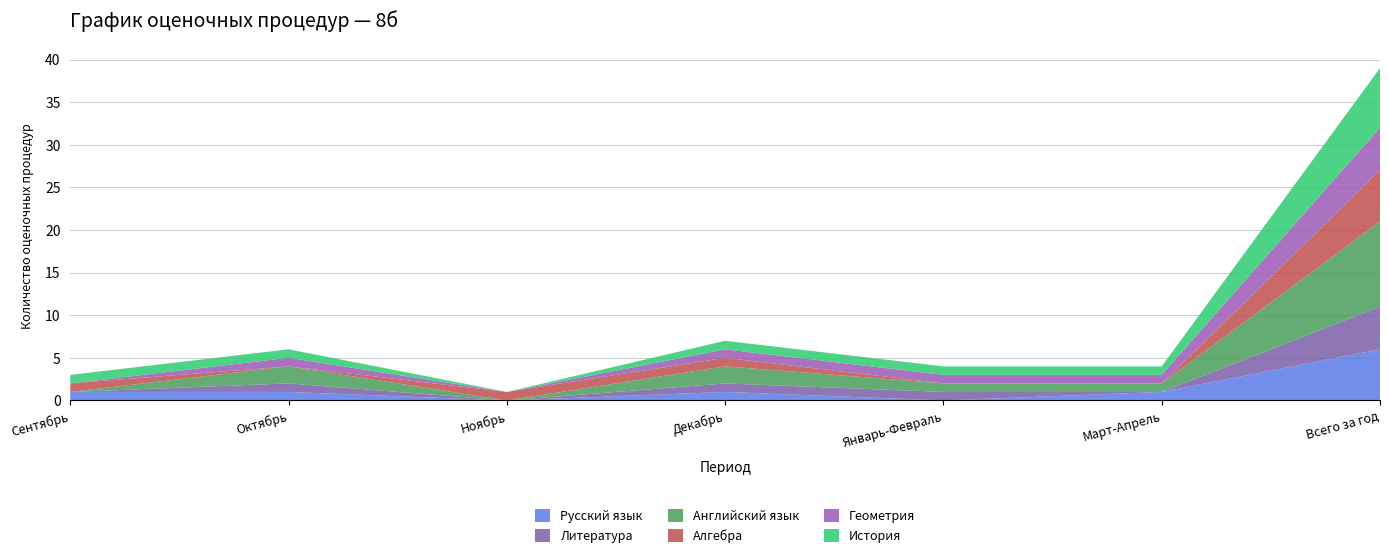

Reading right to left, what are all the values shown in this chart?

Русский язык: 6	1	0	1	0	1	1
Литература: 5	0	1	1	0	1	0
Английский язык: 10	1	1	2	0	2	0
Алгебра: 6	0	0	1	1	0	1
Геометрия: 5	1	1	1	0	1	0
История: 7	1	1	1	0	1	1